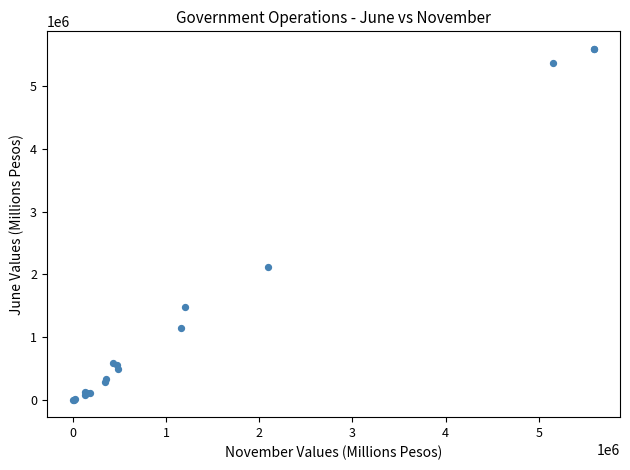

What Y value in the scatter plot is closest to 2797757?

2122717.3